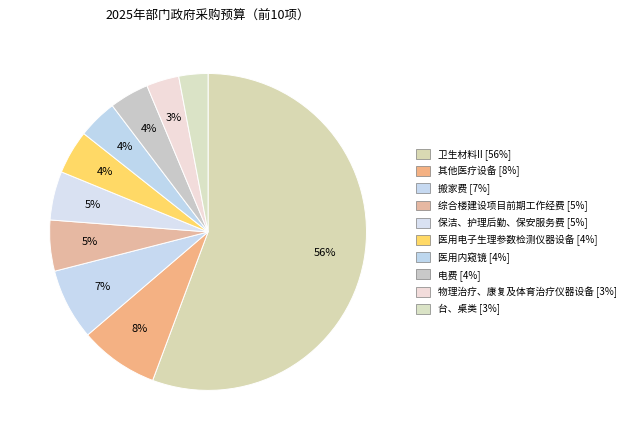

How many segments does this pie chart have?

10